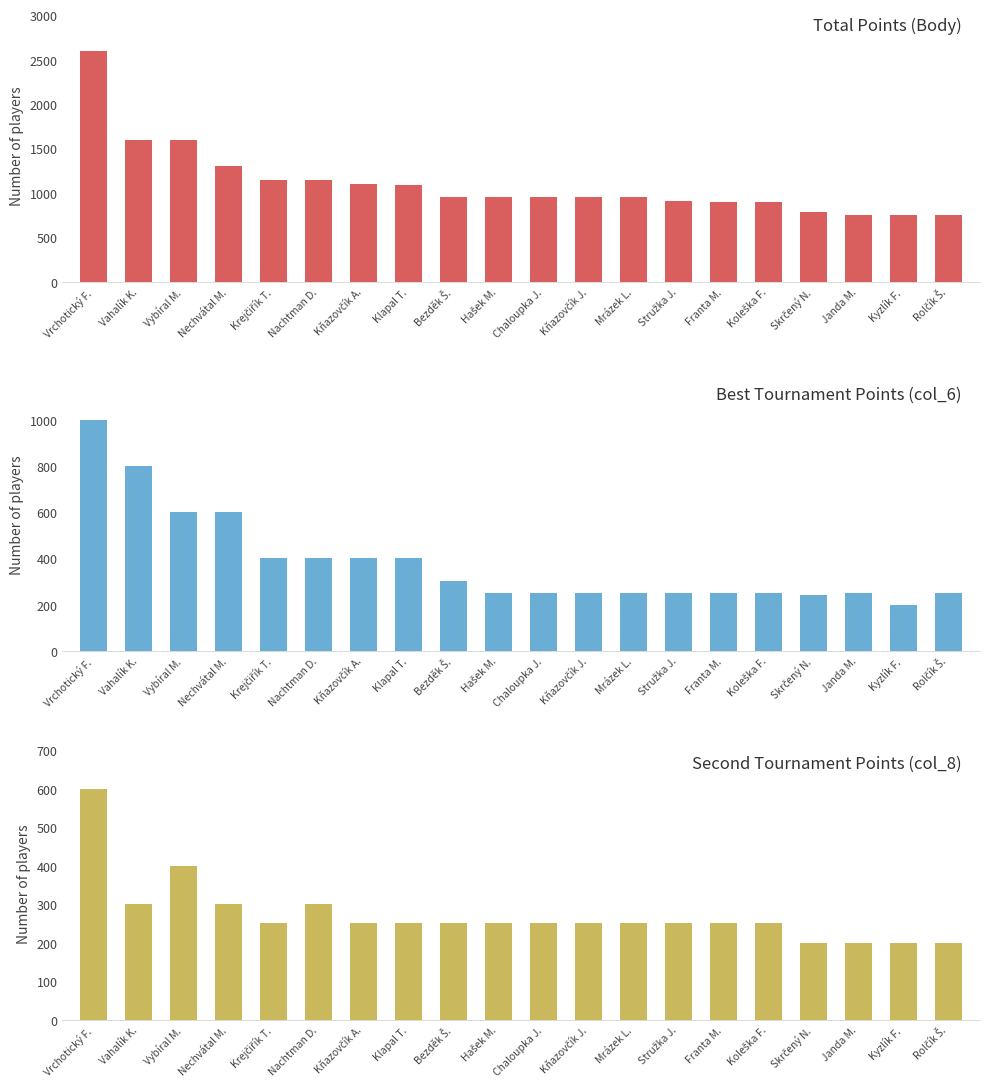

Between Hašek M. and Franta M., which is larger?

Hašek M.